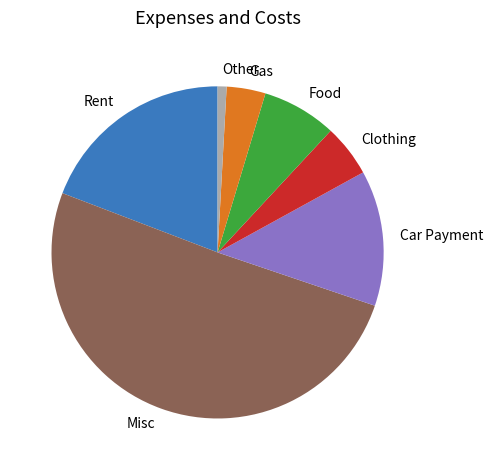

How many segments does this pie chart have?

7